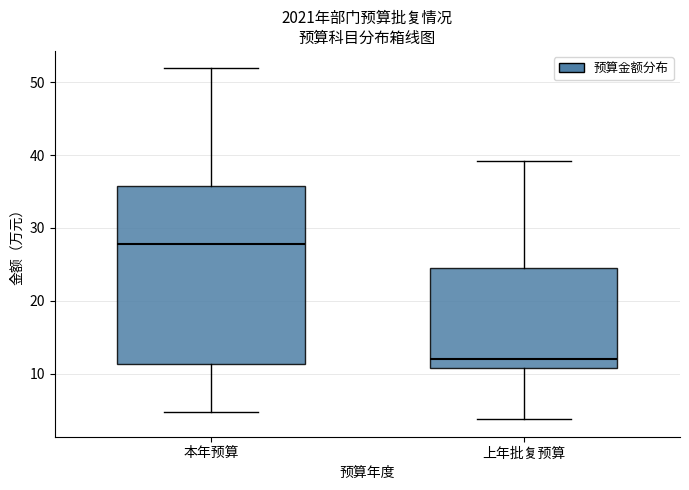

Which box is the tallest, from its lower edge to its upper edge?

本年预算